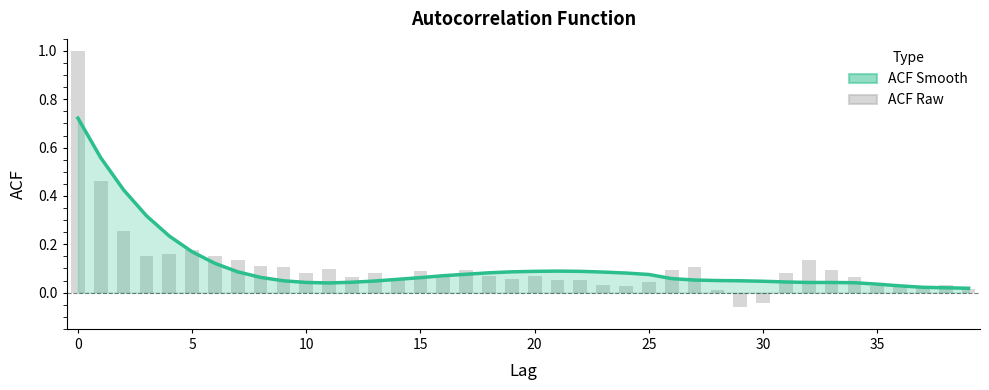

What are all the series names shown in the legend?

ACF Smooth, ACF Raw